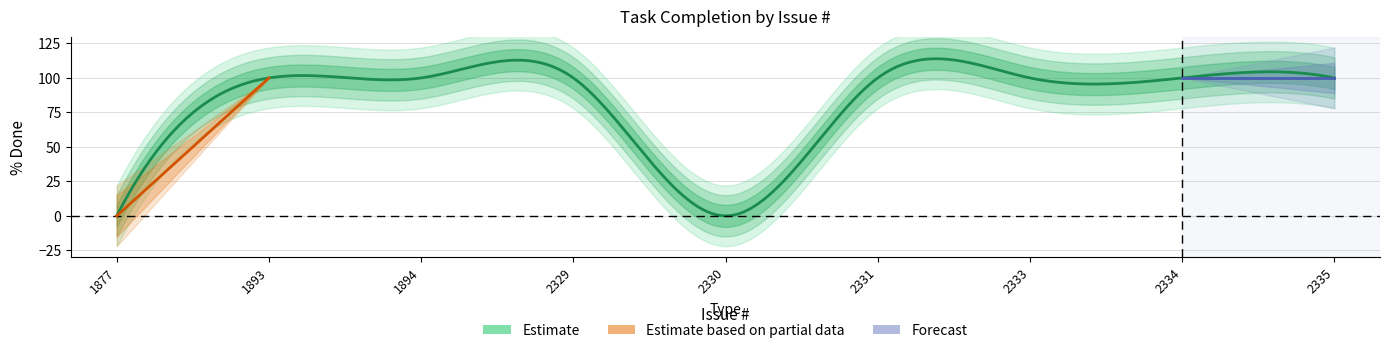

The value at 2334 is 100. True or false?

True